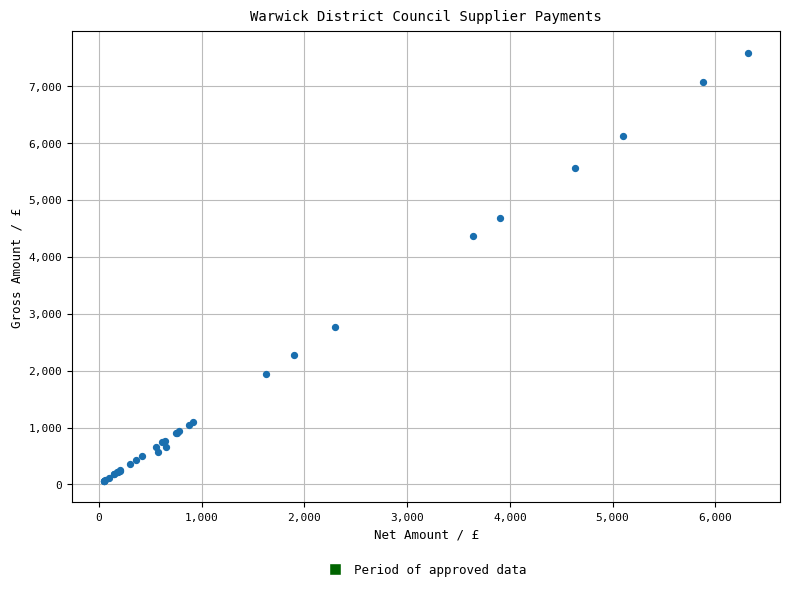

What Y value in the scatter plot is closest to 3820?

4372.8